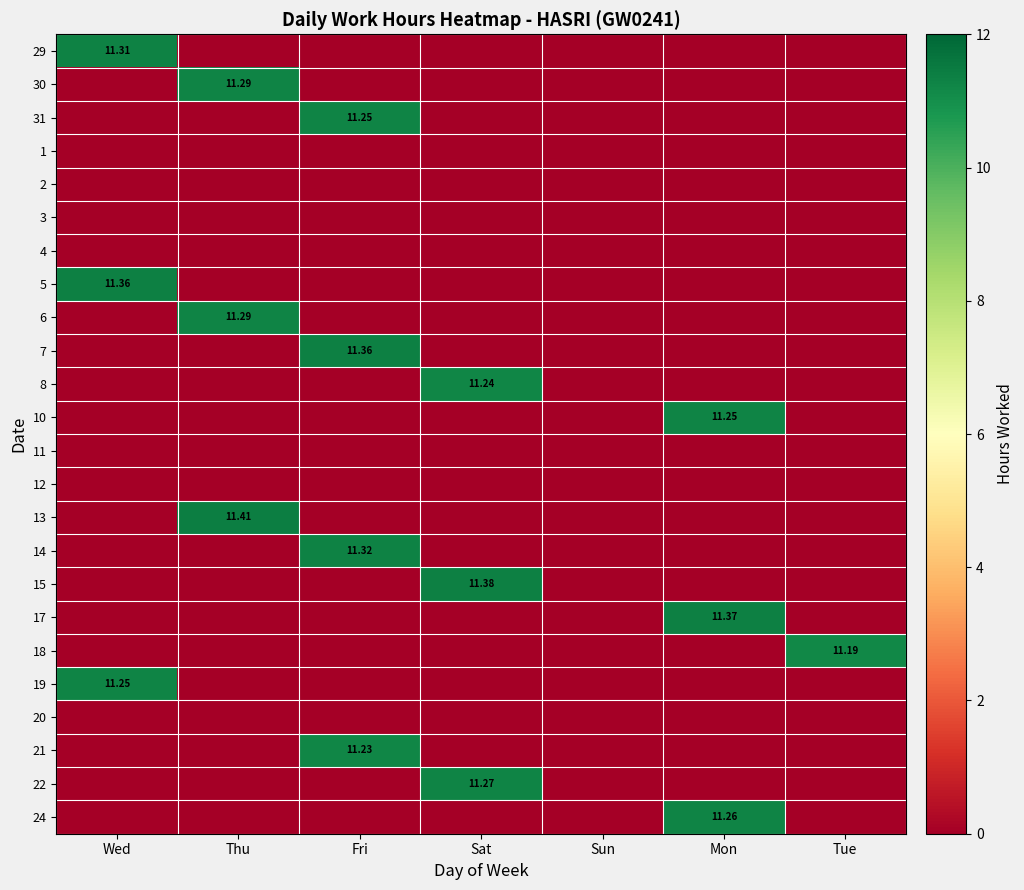

Rank the series at Thu from lowest to highest value.

29, 31, 1, 2, 3, 4, 5, 7, 8, 10, 11, 12, 14, 15, 17, 18, 19, 20, 21, 22, 24, 30, 6, 13